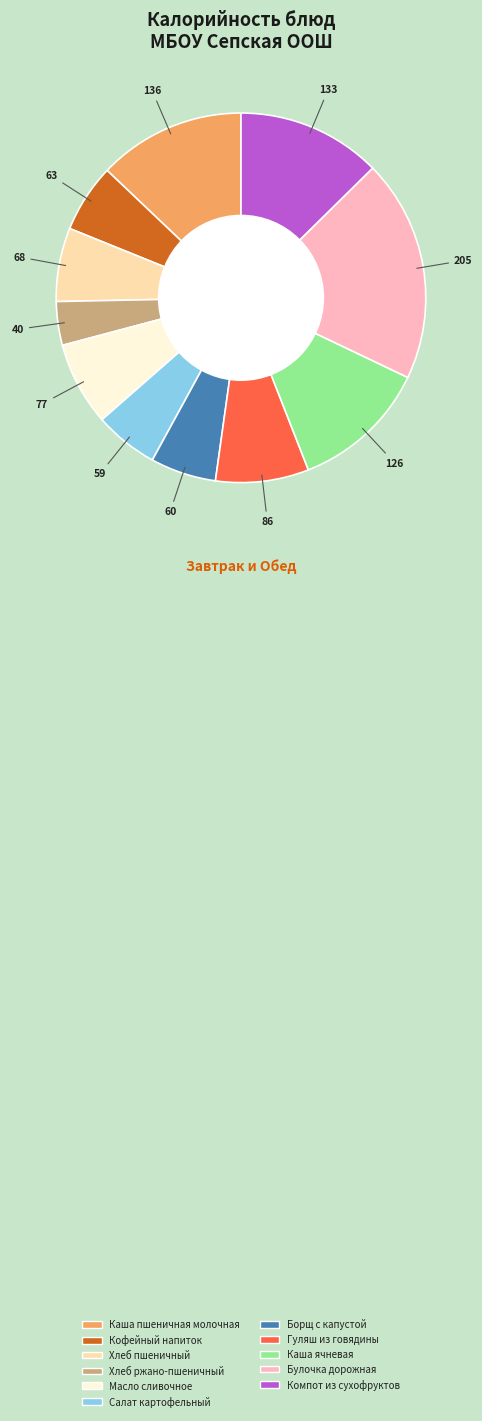

Which category has the biggest portion of the pie?

Булочка дорожная